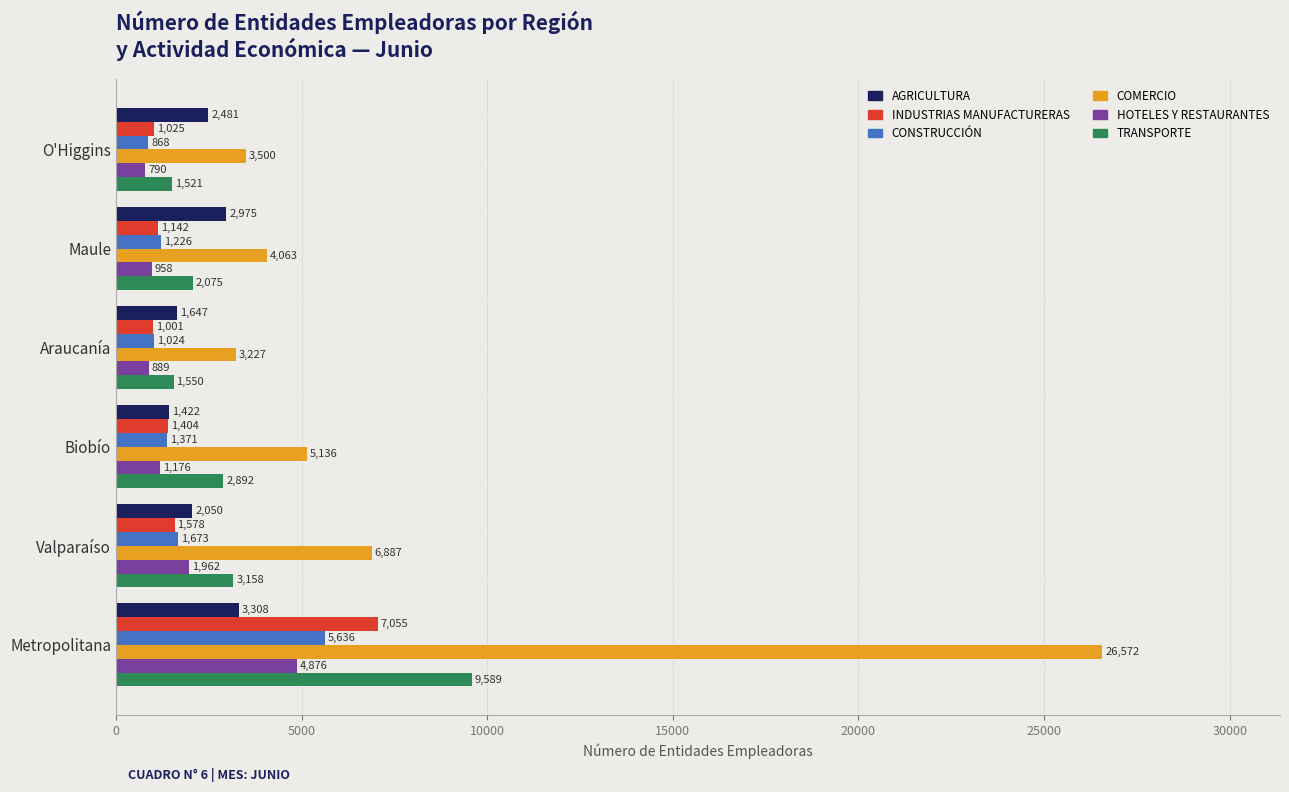

The HOTELES Y RESTAURANTES series shows 889 at Araucanía. True or false?

True